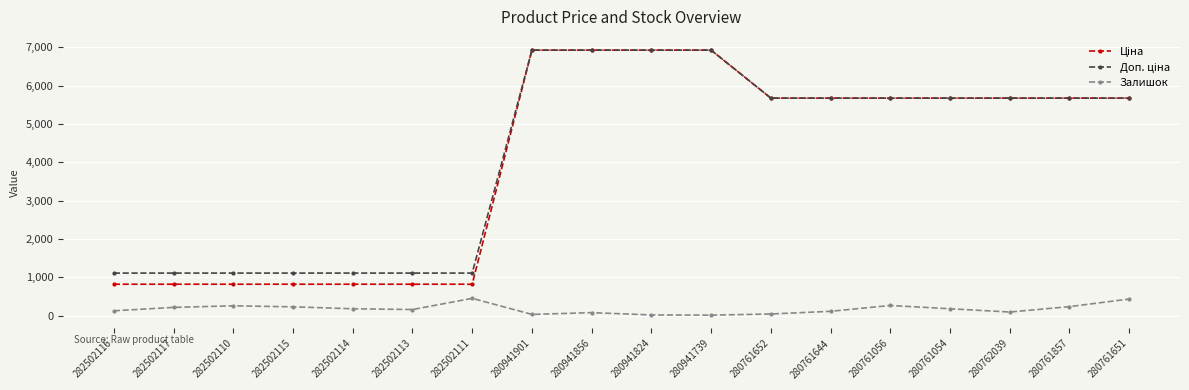

What is the greatest value displayed?

6925.7